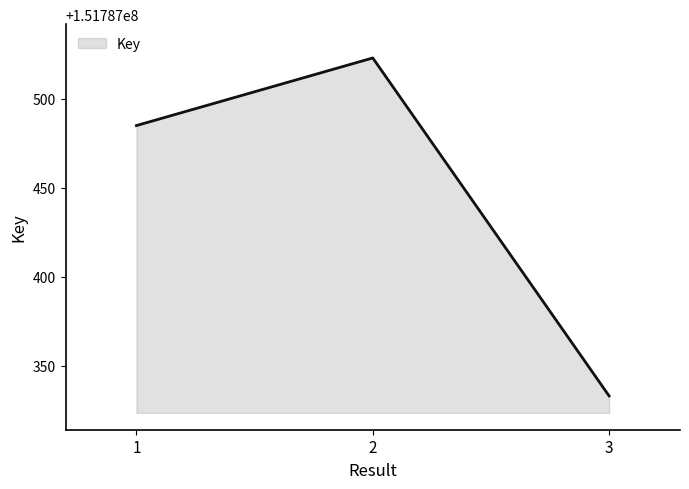

At which category does the chart reach its minimum across all series?

3